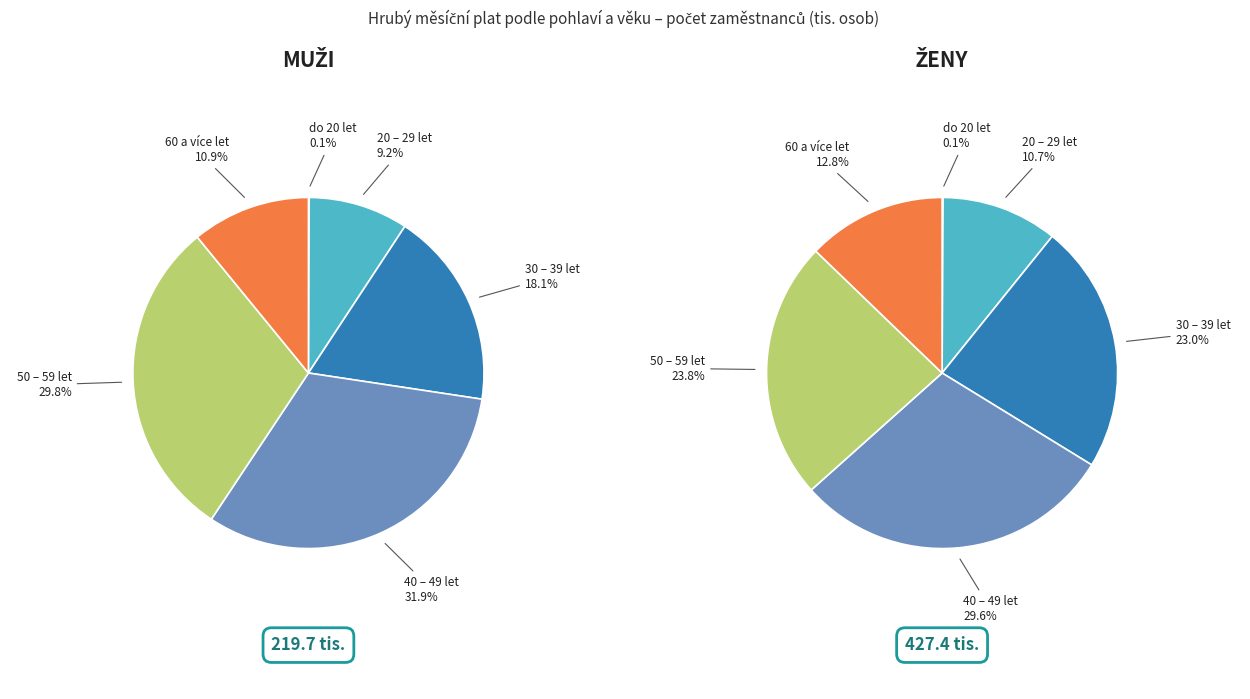

Does any single category account for the majority?

No